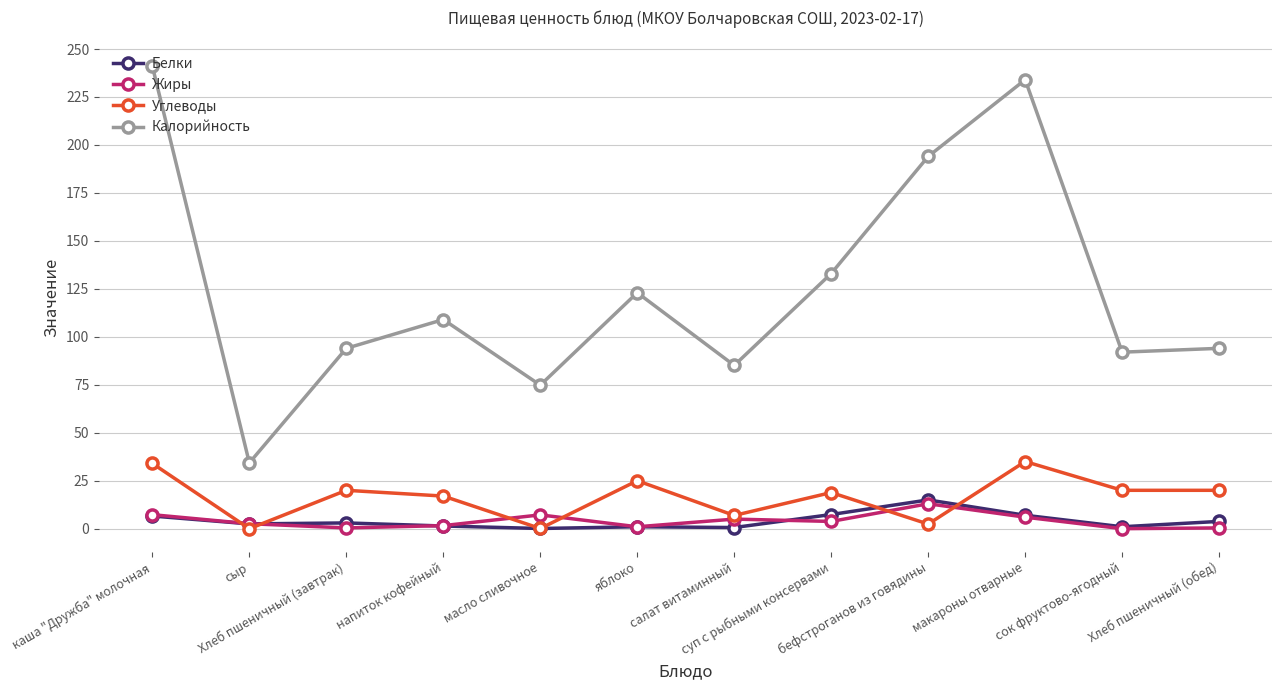

What is the spread (max minus min) of values at суп с рыбными консервами?

129.2